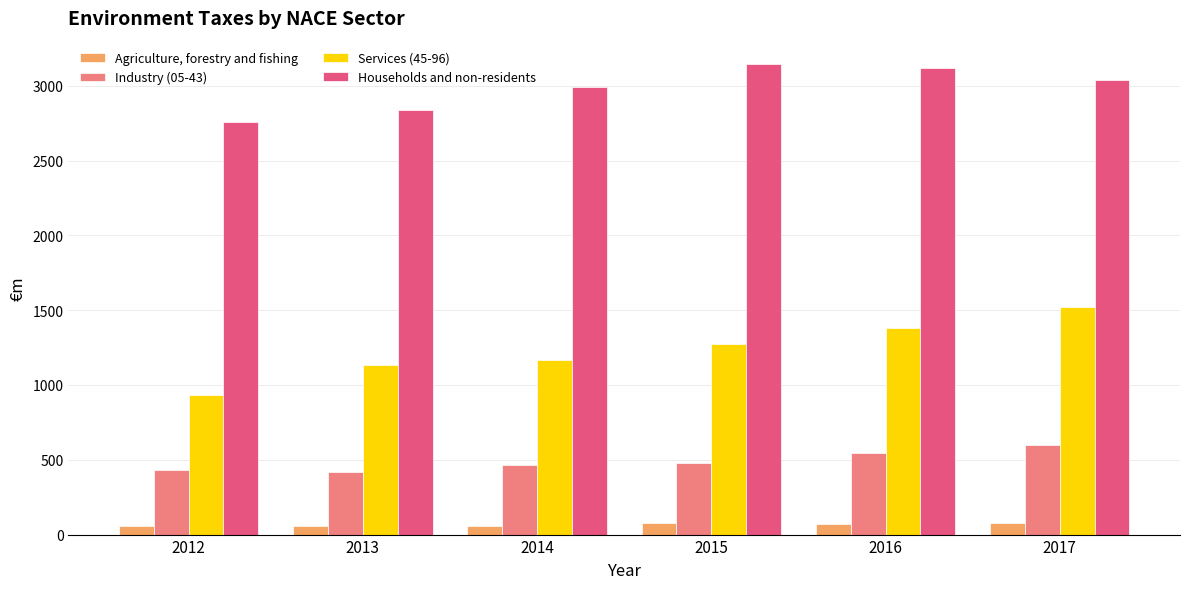

What is the total value across all series at 2014?

4683.9